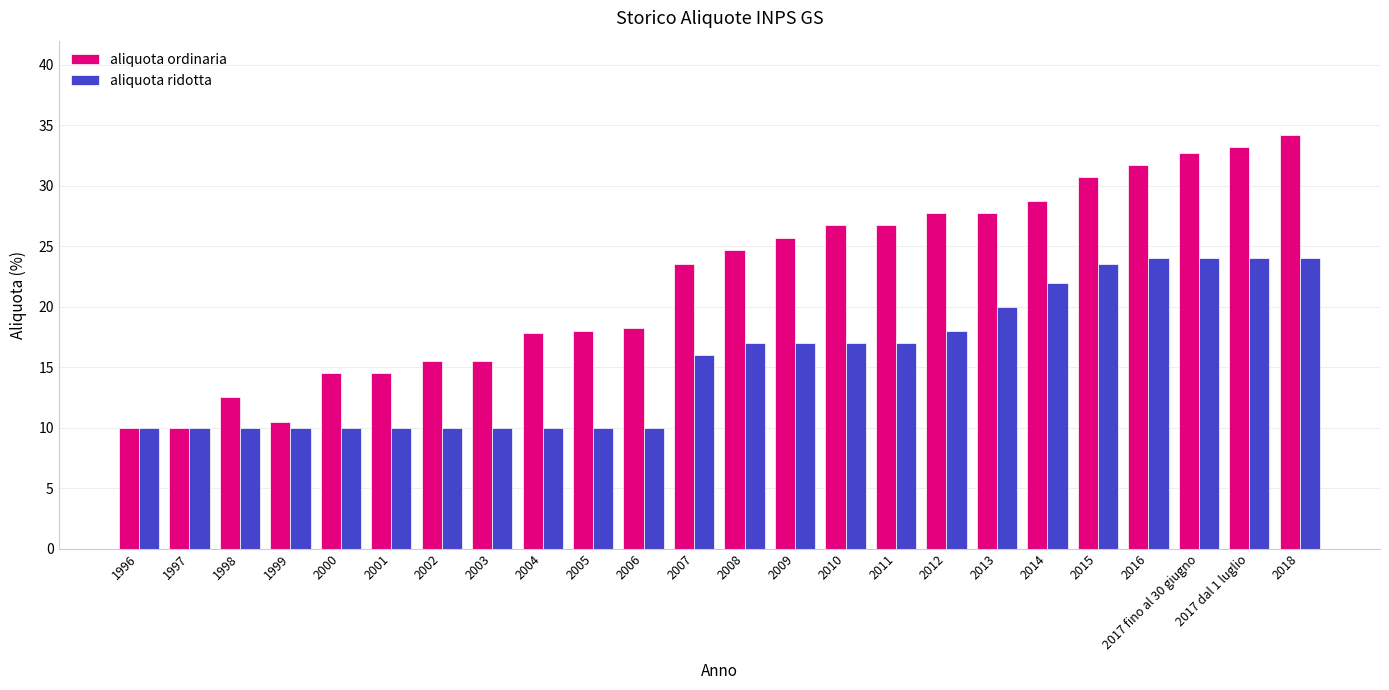

How many series are shown in this chart?

2